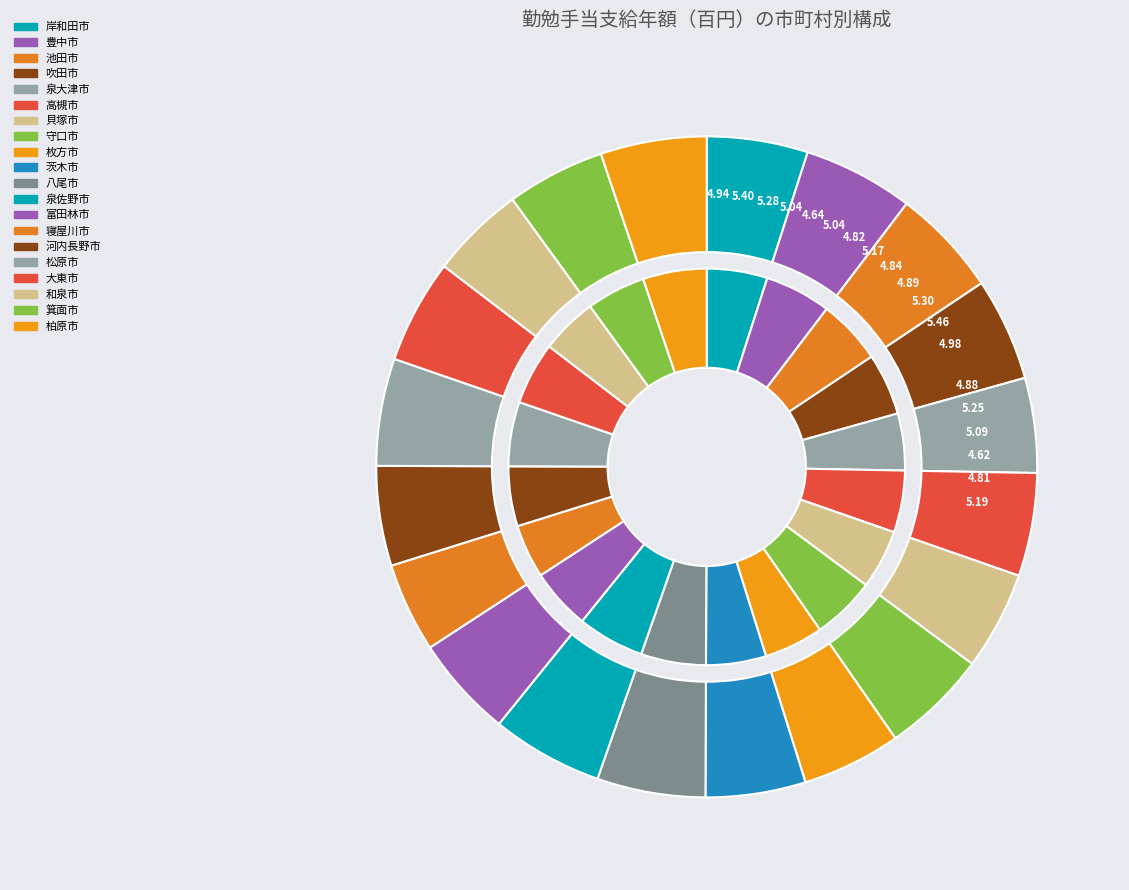

How many segments does this pie chart have?

20